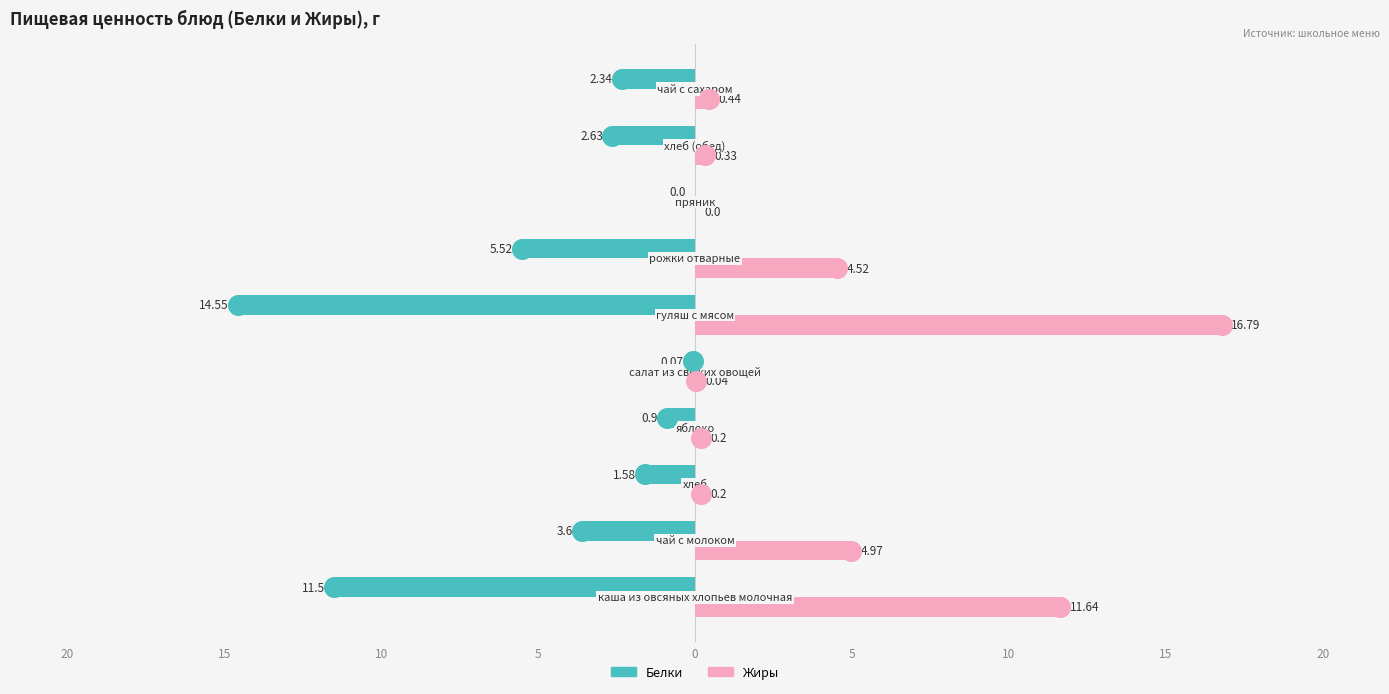

At how many categories does at least one series exceed -4?

10